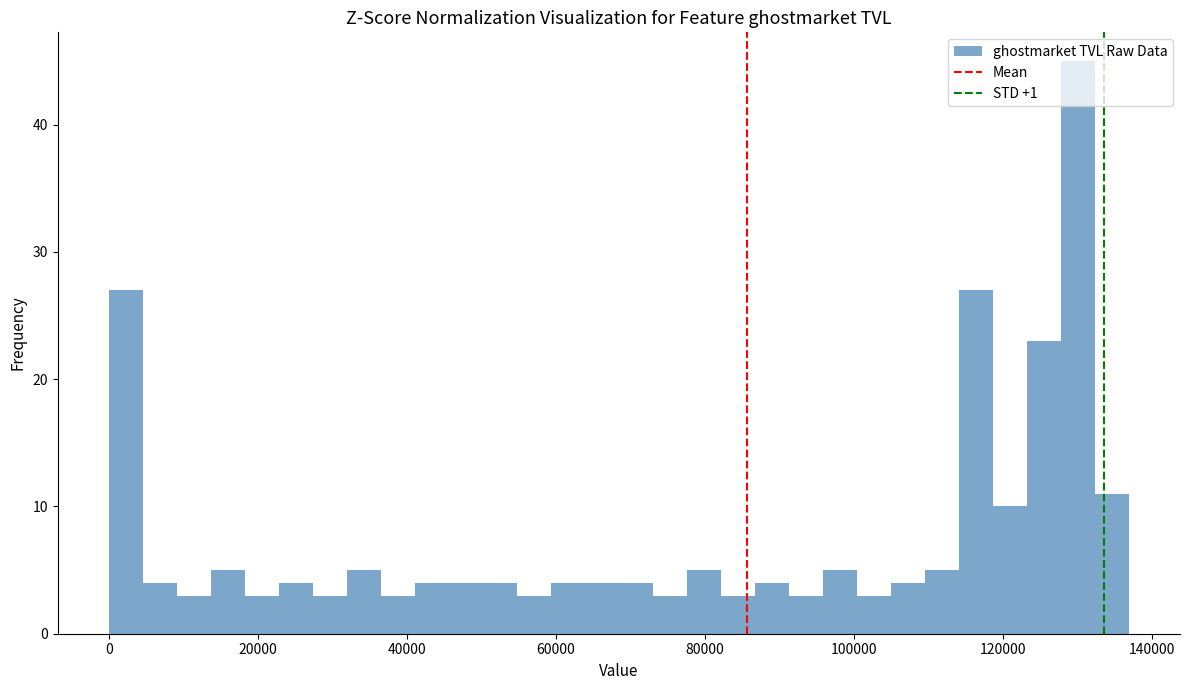

Around what value on the x-axis is the tallest bar? Give the approximate position of its centre, as read against the axis.

130000